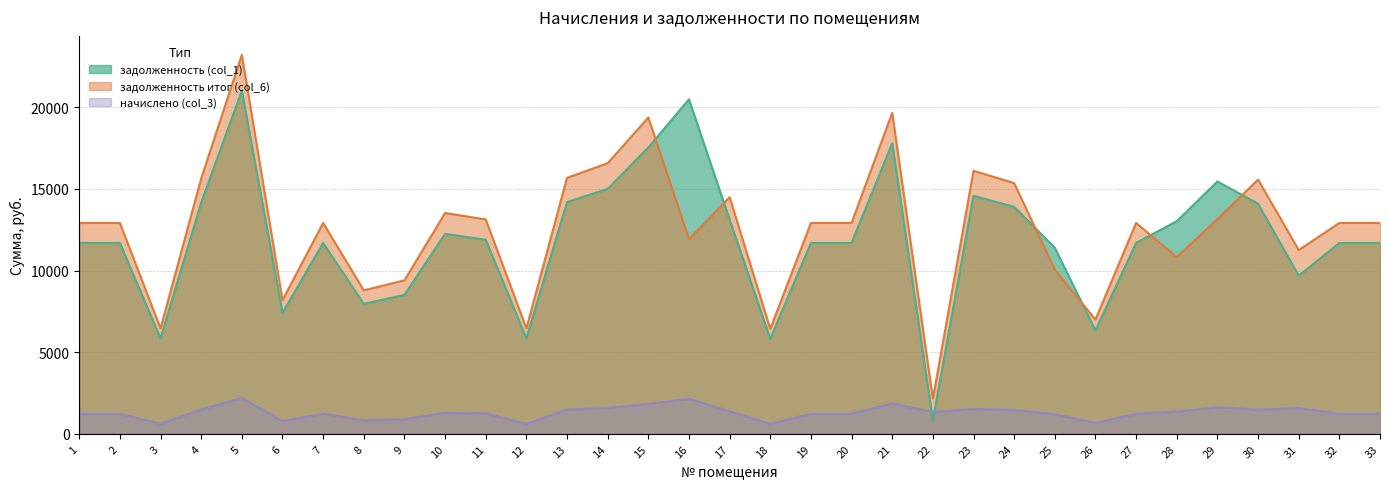

How many lines are shown in the chart?

3